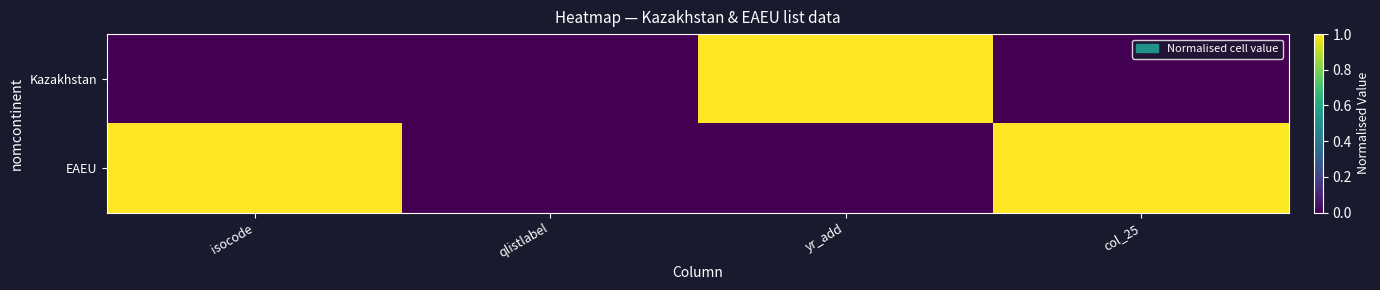

At col_25, list the series in order from smallest to largest.

Kazakhstan, EAEU